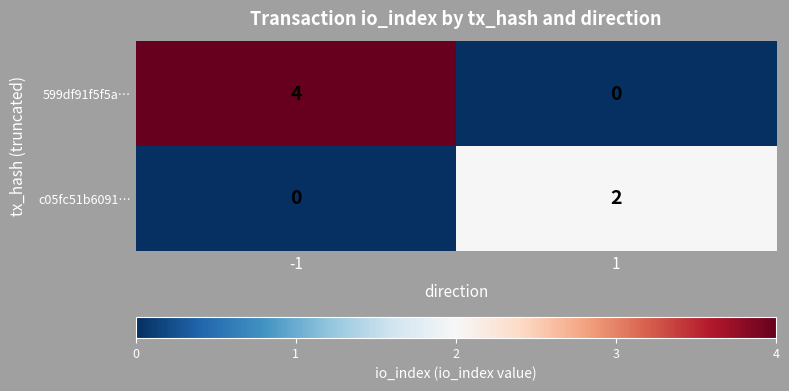

What is the sum of all 599df91f5f5a… values?

4